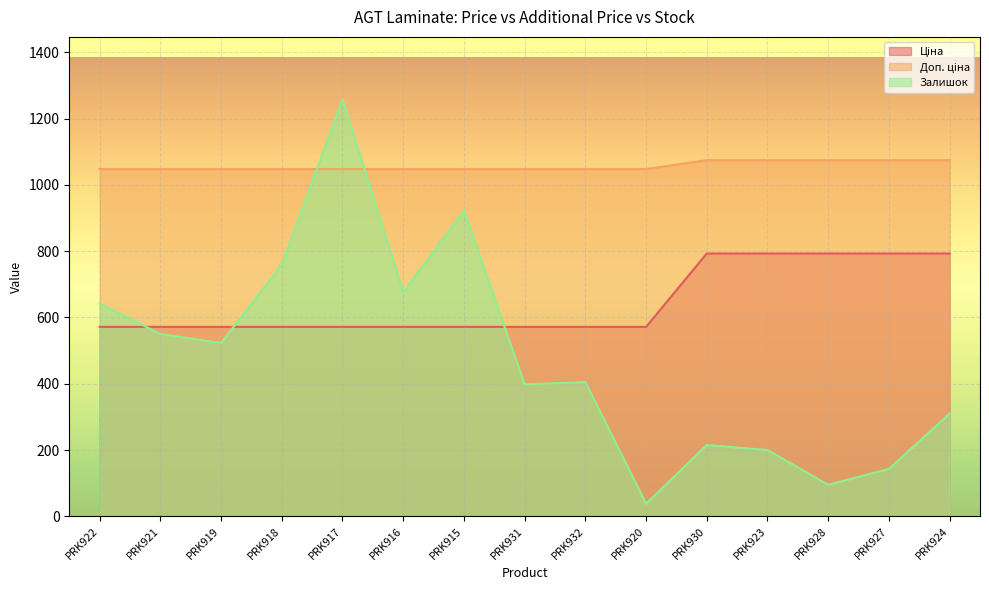

What position from the left is PRK915?

7